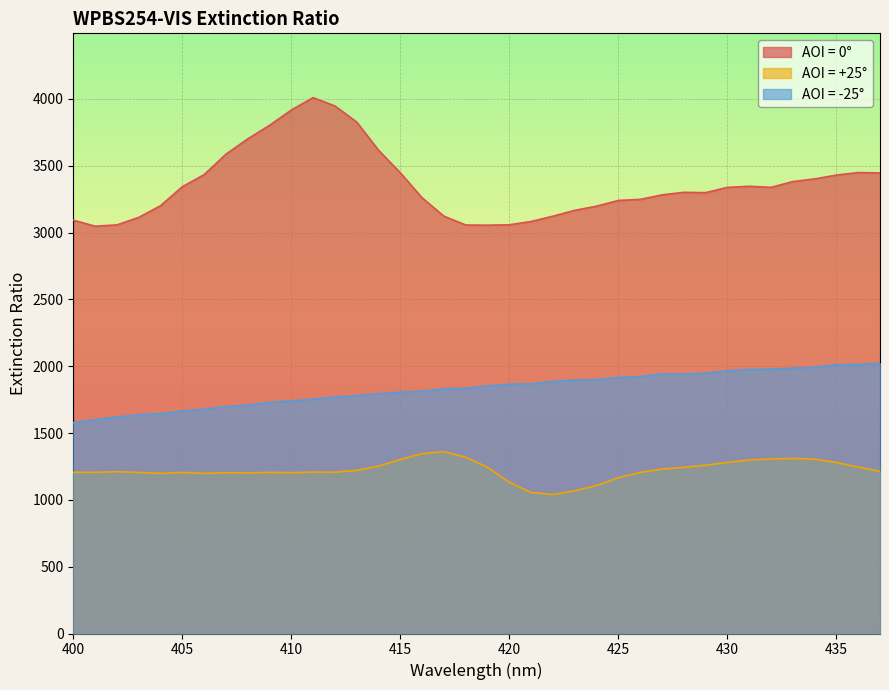

Is it true that AOI = +25° equals 1201.4 at 408?

True